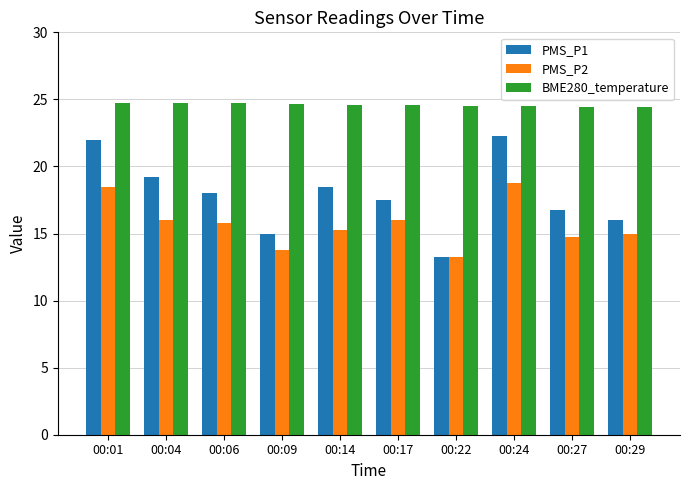

What is the approximate value of BME280_temperature at 00:29?

24.4